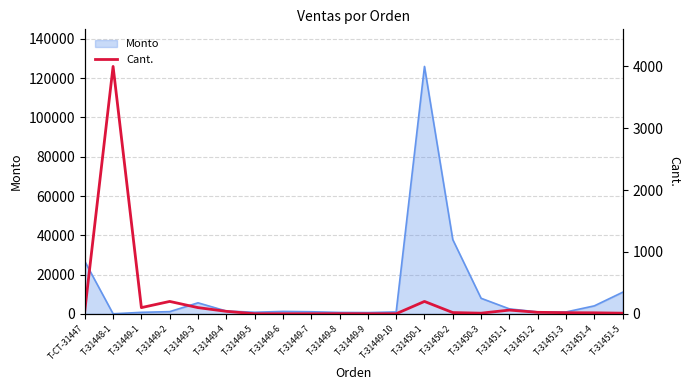

At which label is Monto closest to 63000?

T-31450-2